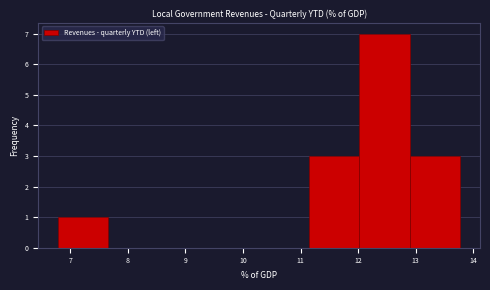

Reading left to right, list every bar in this chart as the range it spans on the x-axis followed by its height. Neither the bar edges nor the heights are printed on the chart, so give them approximately, as read against the axes.

6.8 to 7.7: 1
7.7 to 8.5: 0
8.5 to 9.4: 0
9.4 to 10.3: 0
10.3 to 11.2: 0
11.2 to 12.0: 3
12.0 to 12.9: 7
12.9 to 13.8: 3